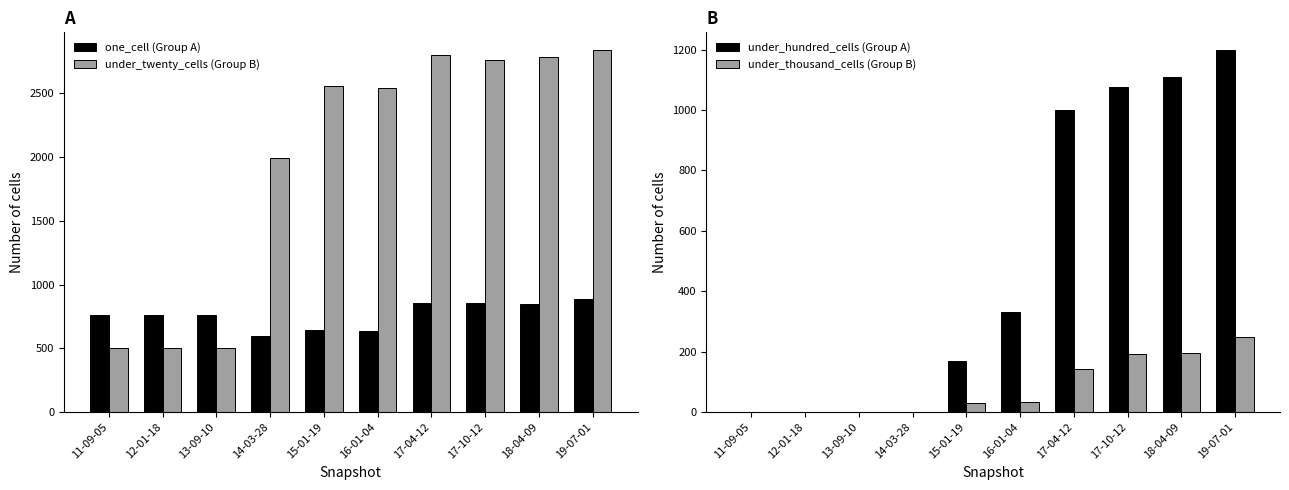

How many values in the under_twenty_cells series are below 2558?

5